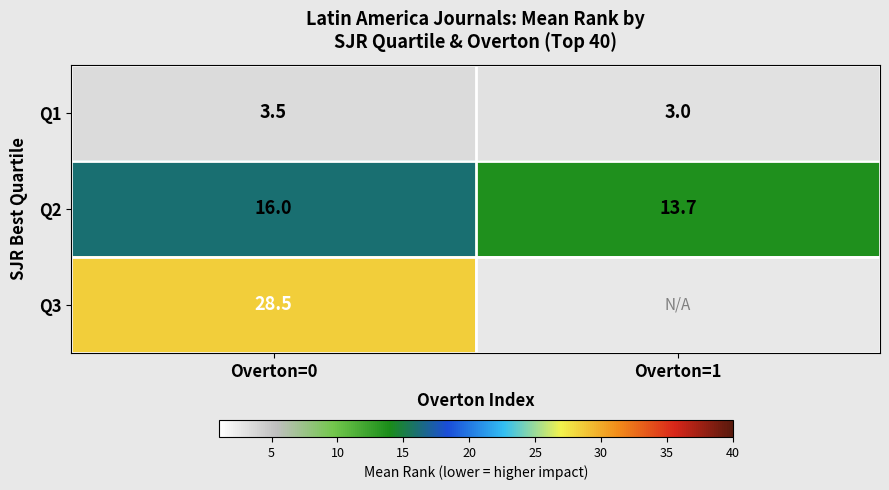

At which category does the chart reach its peak across all series?

Overton=0